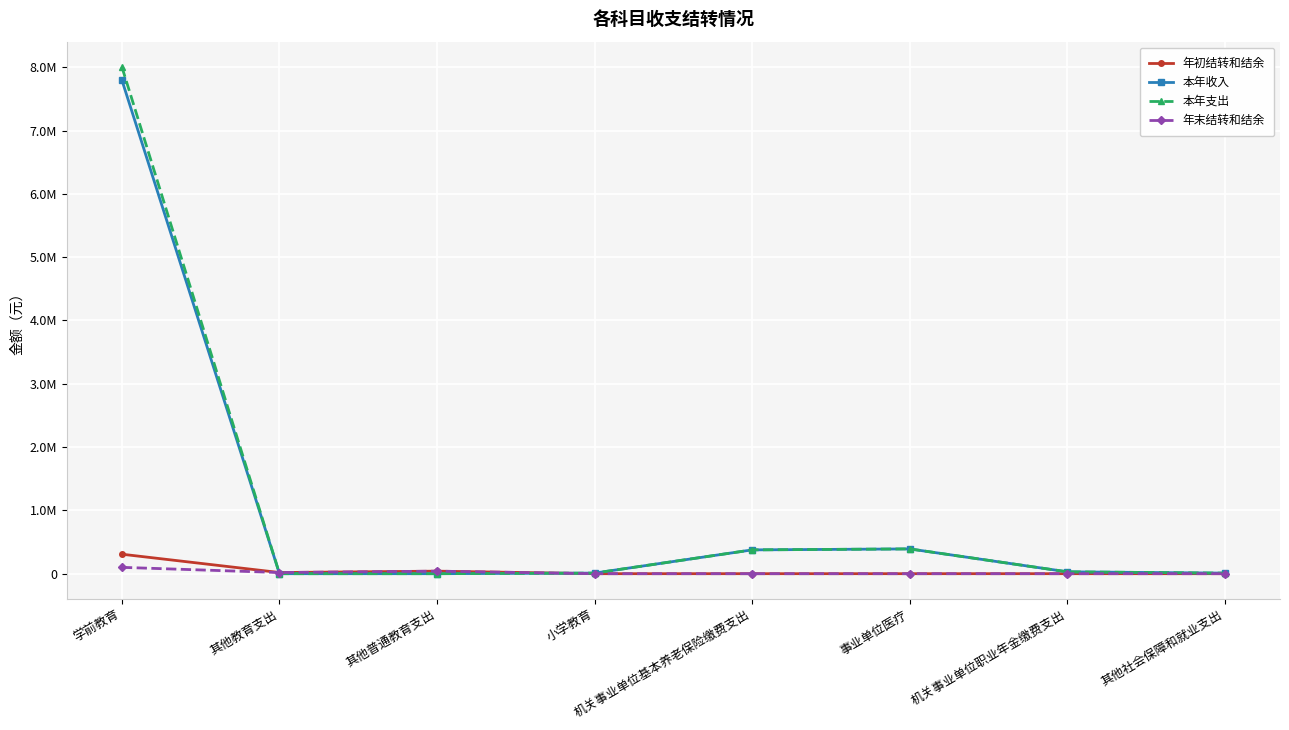

Does the chart display data point markers on the line(s)?

Yes